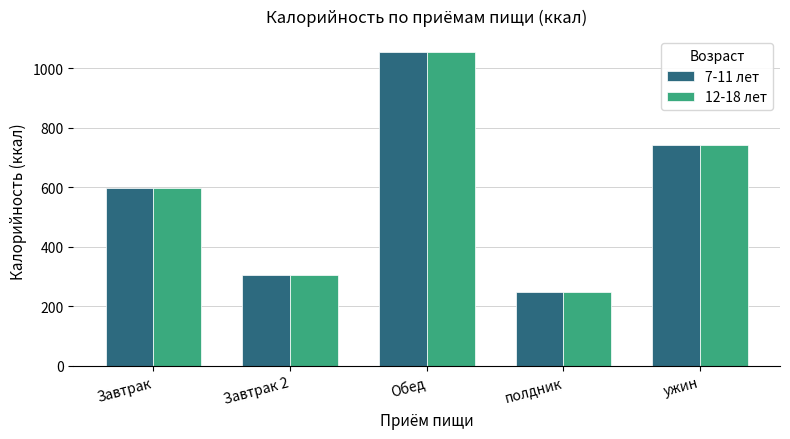

Is the value of 12-18 лет at полдник greater than the value of 7-11 лет at Завтрак 2?

No